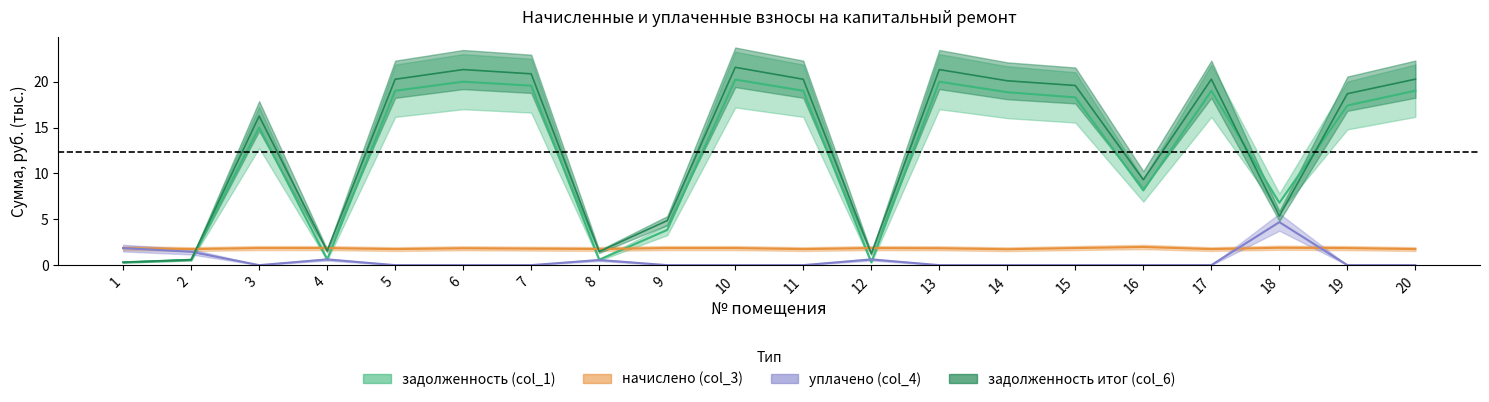

At which category does уплачено (col_4) reach its first local valley?

3